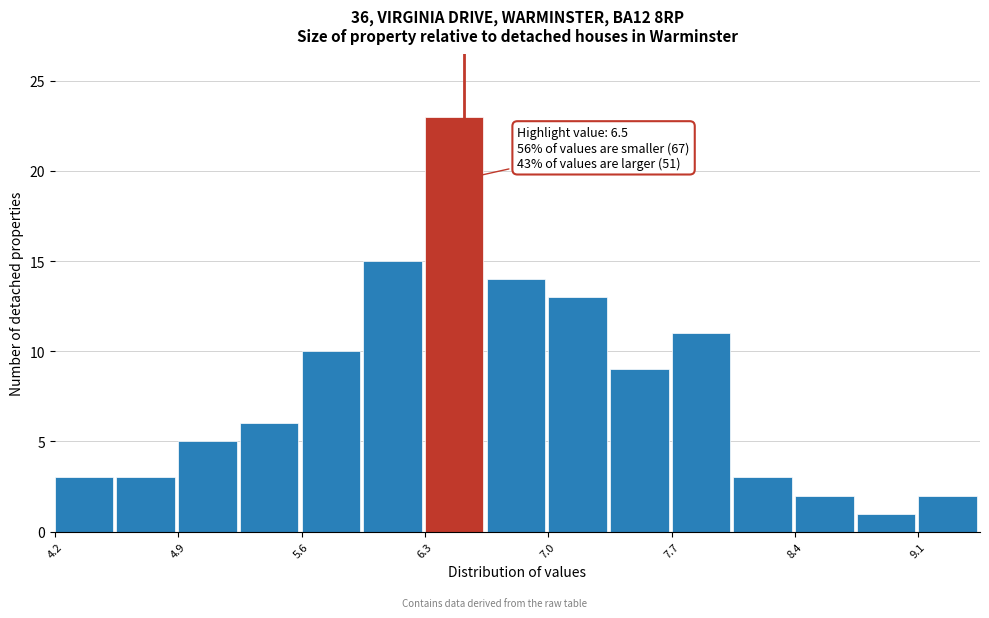

Around what value on the x-axis is the tallest bar? Give the approximate position of its centre, as read against the axis.

6.4